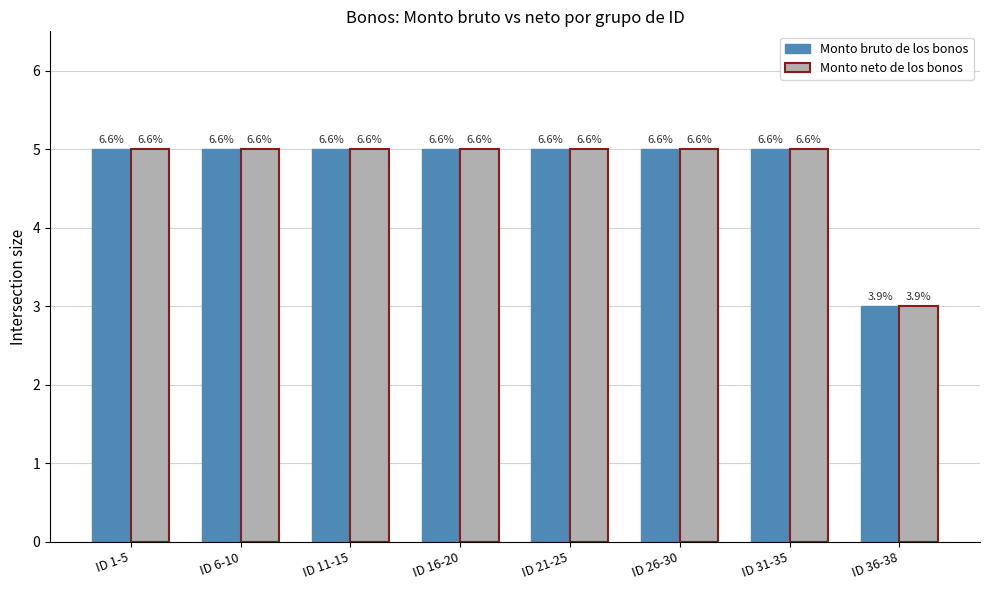

Which series changed the most between ID 31-35 and ID 36-38?

Monto bruto de los bonos